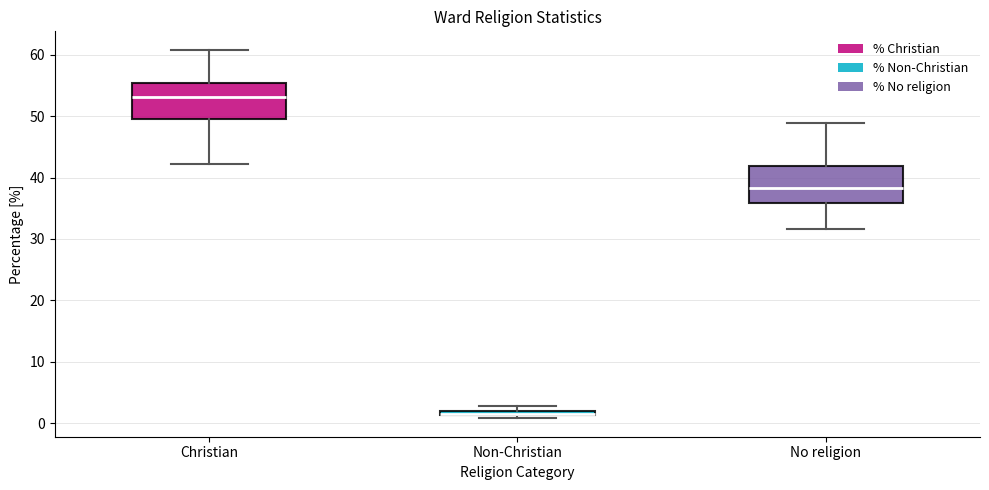

Where is the upper edge of the box for Non-Christian on the y-axis? The values are not printed on the chart, so give them approximately, as read against the axis.

2